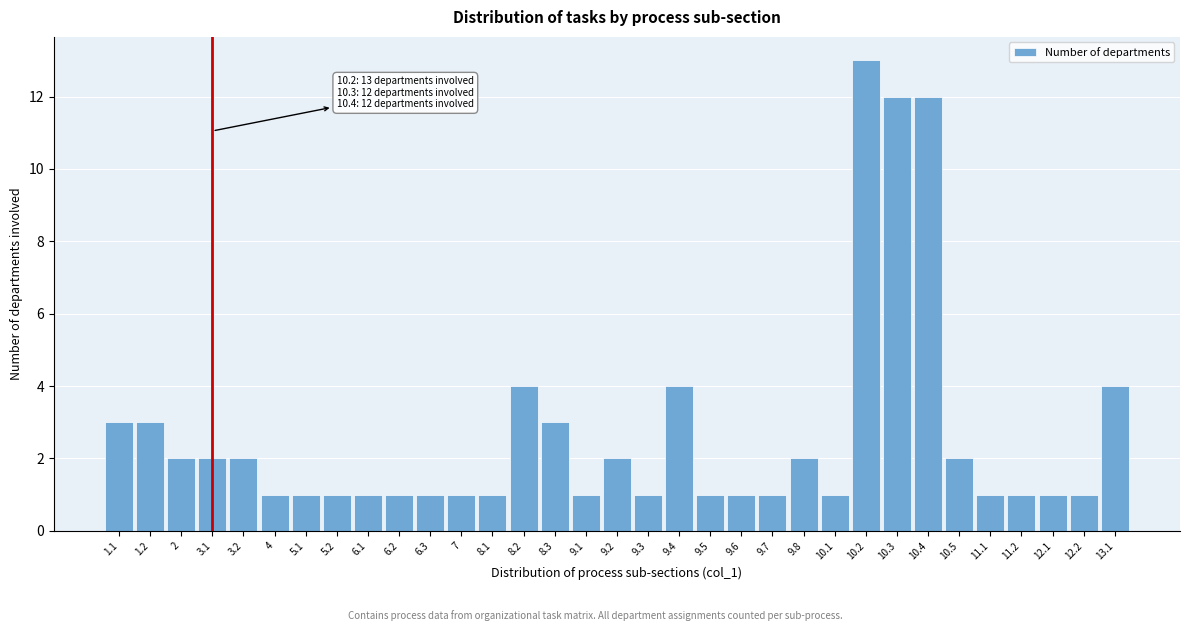

What is the label of the 19th bar from the right?

8.3